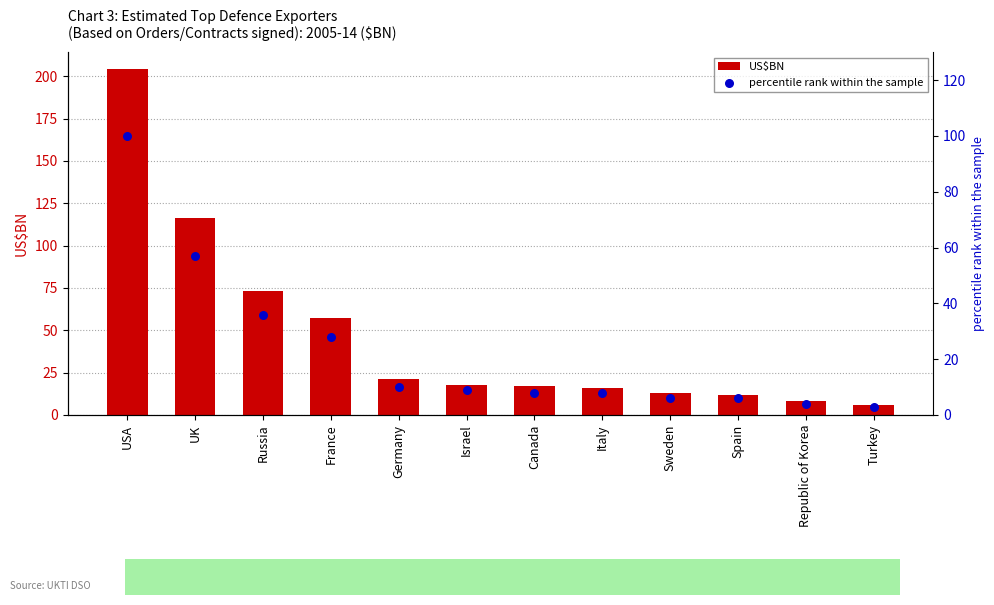

Which series contains the lowest Y value?

percentile rank within the sample